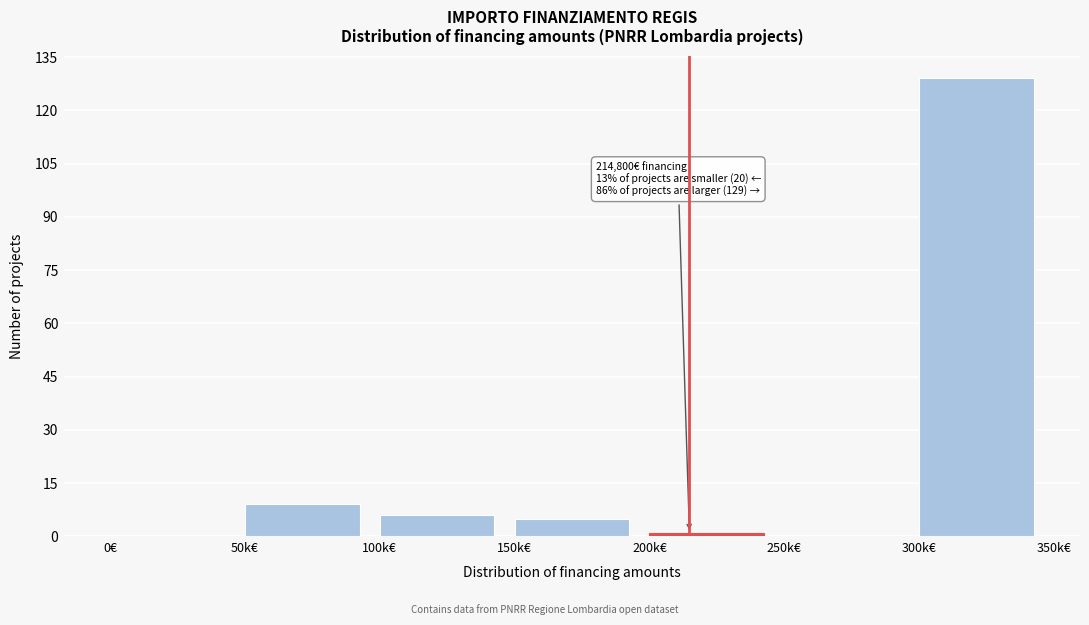

Reading left to right, what are all the values shown in this chart?

0€=0	50k€=9	100k€=6	150k€=5	200k€=1	250k€=0	300k€=129